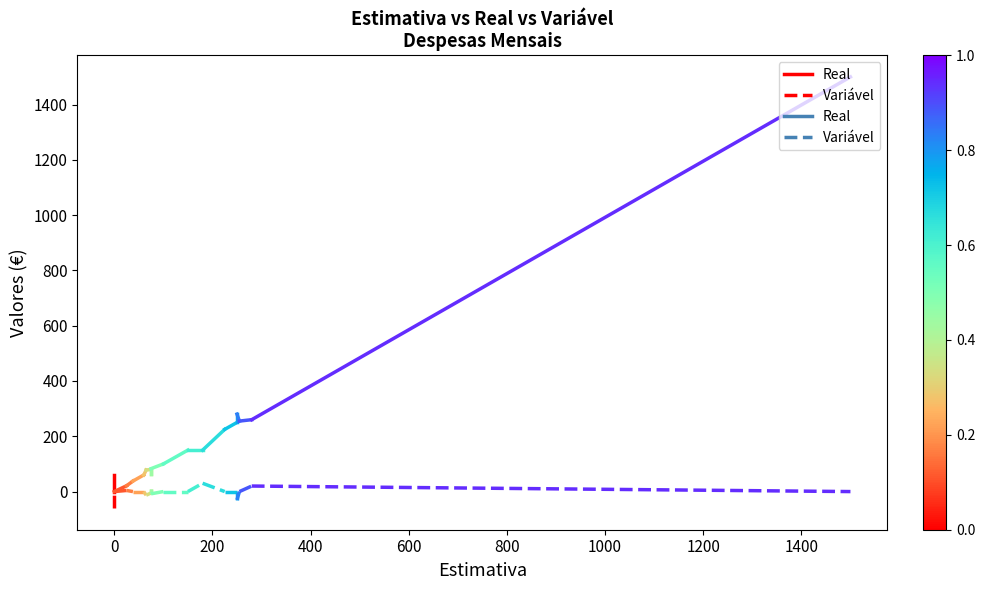

Rank the series by their maximum value, from lowest to highest.

Variável, Real